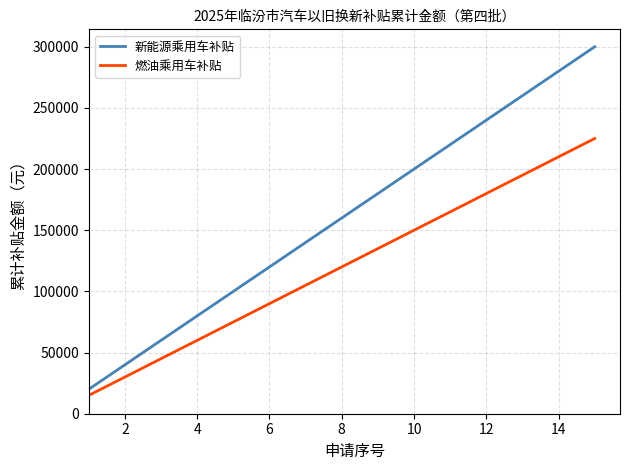

What is the difference between the maximum and minimum values in the 燃油乘用车补贴 series?

210000